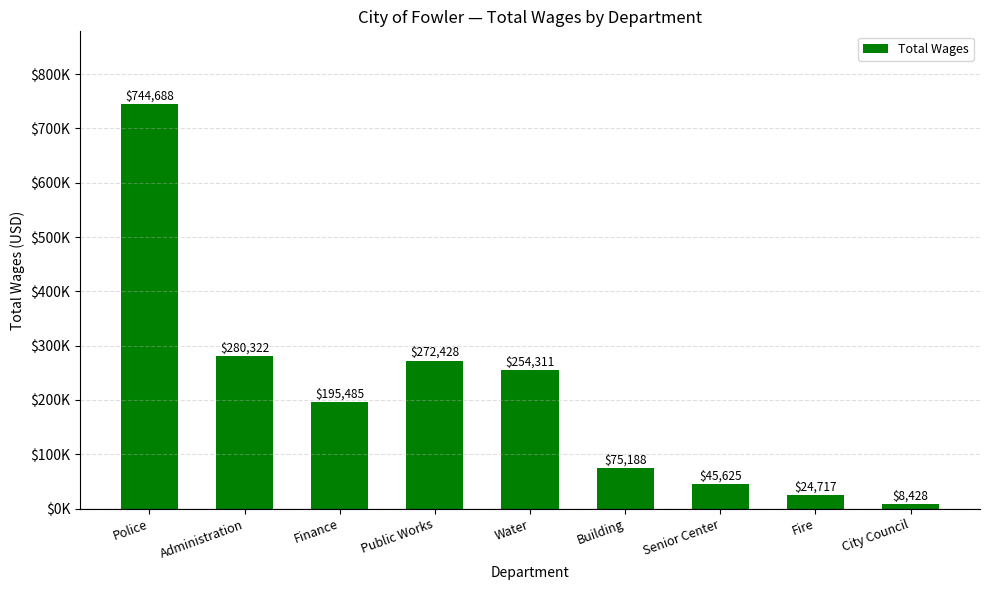

What is the difference between the maximum and second lowest values?

719971